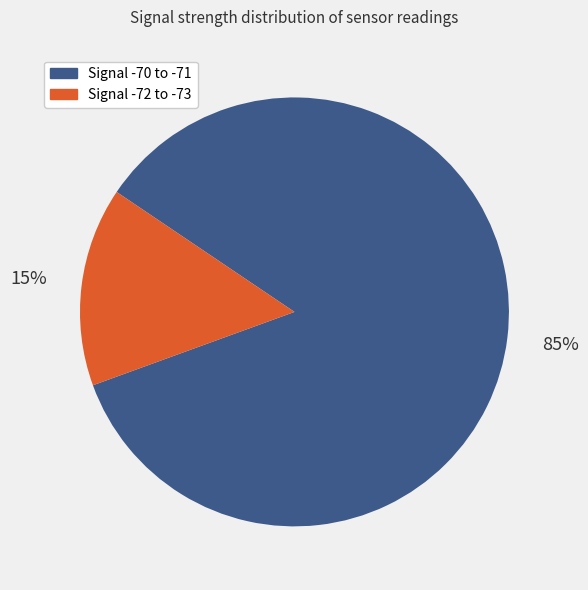

Is there any slice that represents more than half of the pie?

Yes